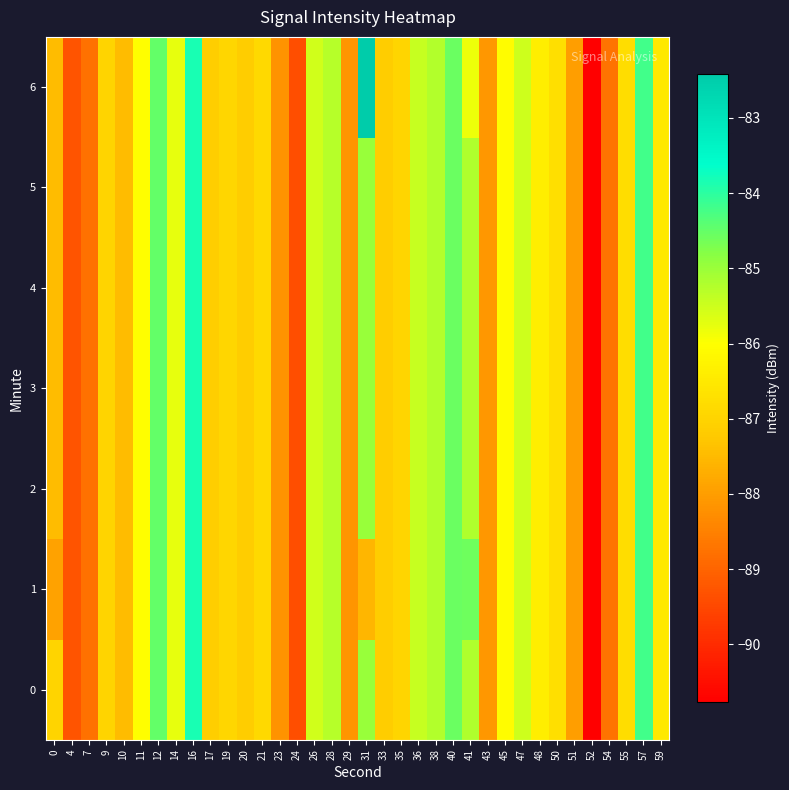

Reading right to left, transcribe all the data shown in this chart.

0: 59=-86.5	57=-84.2	55=-86.8	54=-88.7	52=-90.8	51=-88.0	50=-86.7	48=-86.4	47=-85.5	45=-86.1	43=-88.1	41=-85.2	40=-84.5	38=-85.2	36=-85.4	35=-87.0	33=-87.2	31=-85.0	29=-88.2	28=-85.3	26=-85.5	24=-89.4	23=-88.2	21=-86.9	20=-87.2	19=-86.9	17=-87.1	16=-83.8	14=-85.8	12=-84.5	11=-86.0	10=-87.5	9=-87.0	7=-88.8	4=-89.3	0=-87.0
1: 59=-86.5	57=-84.2	55=-86.8	54=-88.7	52=-90.8	51=-88.0	50=-86.7	48=-86.4	47=-85.5	45=-86.1	43=-88.1	41=-84.6	40=-84.5	38=-85.2	36=-85.4	35=-87.0	33=-87.2	31=-87.5	29=-88.2	28=-85.3	26=-85.5	24=-89.4	23=-88.2	21=-86.9	20=-87.2	19=-86.9	17=-87.1	16=-83.8	14=-85.8	12=-84.5	11=-86.0	10=-87.5	9=-87.0	7=-88.8	4=-89.3	0=-87.9
2: 59=-86.5	57=-84.2	55=-86.8	54=-88.7	52=-90.8	51=-88.0	50=-86.7	48=-86.4	47=-85.5	45=-86.1	43=-88.1	41=-85.2	40=-84.5	38=-85.2	36=-85.4	35=-87.0	33=-87.2	31=-85.0	29=-88.2	28=-85.3	26=-85.5	24=-89.4	23=-88.2	21=-86.9	20=-87.2	19=-86.9	17=-87.1	16=-83.8	14=-85.8	12=-84.5	11=-86.0	10=-87.5	9=-87.0	7=-88.8	4=-89.3	0=-87.5
3: 59=-86.5	57=-84.2	55=-86.8	54=-88.7	52=-90.8	51=-88.0	50=-86.7	48=-86.4	47=-85.5	45=-86.1	43=-88.1	41=-85.2	40=-84.5	38=-85.2	36=-85.4	35=-87.0	33=-87.2	31=-85.0	29=-88.2	28=-85.3	26=-85.5	24=-89.4	23=-88.2	21=-86.9	20=-87.2	19=-86.9	17=-87.1	16=-83.8	14=-85.8	12=-84.5	11=-86.0	10=-87.5	9=-87.0	7=-88.8	4=-89.3	0=-87.5
4: 59=-86.5	57=-84.2	55=-86.8	54=-88.7	52=-90.8	51=-88.0	50=-86.7	48=-86.4	47=-85.5	45=-86.1	43=-88.1	41=-85.2	40=-84.5	38=-85.2	36=-85.4	35=-87.0	33=-87.2	31=-85.0	29=-88.2	28=-85.3	26=-85.5	24=-89.4	23=-88.2	21=-86.9	20=-87.2	19=-86.9	17=-87.1	16=-83.8	14=-85.8	12=-84.5	11=-86.0	10=-87.5	9=-87.0	7=-88.8	4=-89.3	0=-87.5
5: 59=-86.5	57=-84.2	55=-86.8	54=-88.7	52=-90.8	51=-88.0	50=-86.7	48=-86.4	47=-85.5	45=-86.1	43=-88.1	41=-85.2	40=-84.5	38=-85.2	36=-85.4	35=-87.0	33=-87.2	31=-85.0	29=-88.2	28=-85.3	26=-85.5	24=-89.4	23=-88.2	21=-86.9	20=-87.2	19=-86.9	17=-87.1	16=-83.8	14=-85.8	12=-84.5	11=-86.0	10=-87.5	9=-87.0	7=-88.8	4=-89.3	0=-87.5
6: 59=-86.5	57=-84.2	55=-86.8	54=-88.7	52=-90.8	51=-88.0	50=-86.7	48=-86.4	47=-85.5	45=-86.1	43=-88.1	41=-85.8	40=-84.5	38=-85.2	36=-85.4	35=-87.0	33=-87.2	31=-82.4	29=-88.2	28=-85.3	26=-85.5	24=-89.4	23=-88.2	21=-86.9	20=-87.2	19=-86.9	17=-87.1	16=-83.8	14=-85.8	12=-84.5	11=-86.0	10=-87.5	9=-87.0	7=-88.8	4=-89.3	0=-87.5